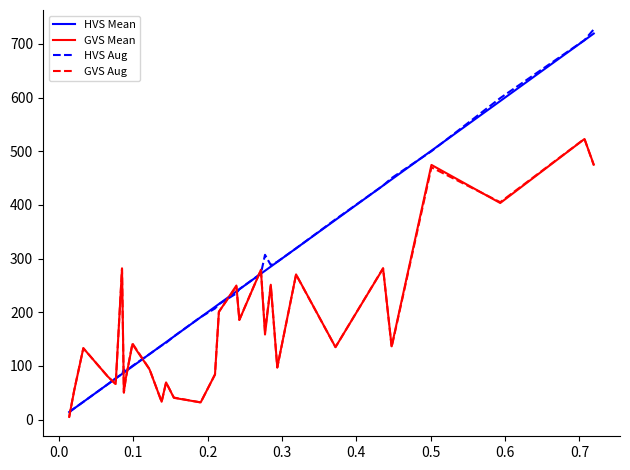

At how many categories does at least one series exceed 721?

1